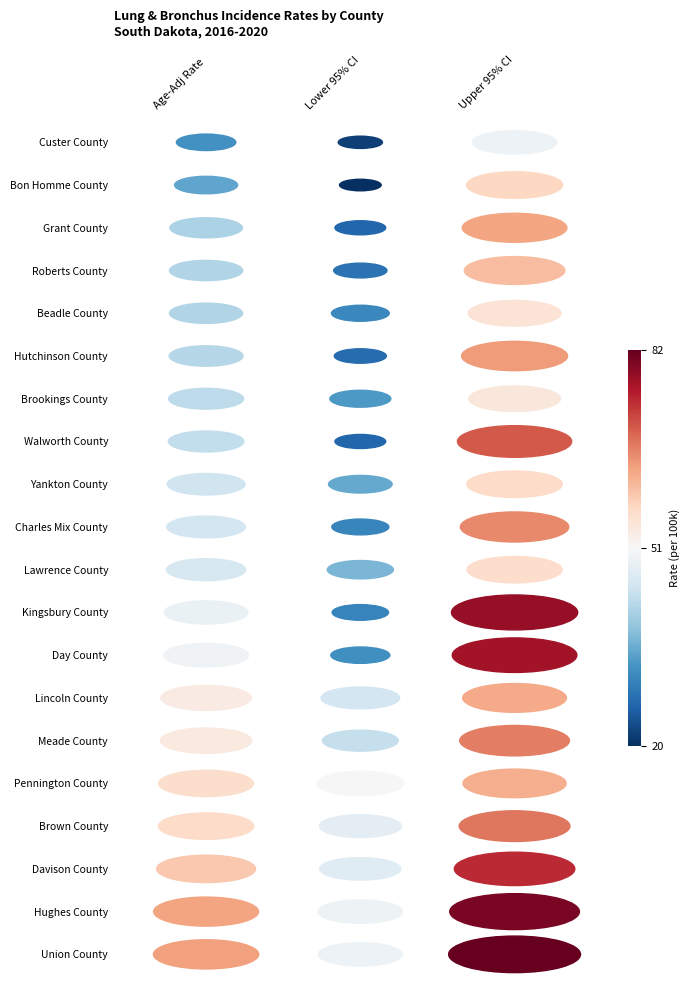

What is the spread (max minus min) of values at 2?

32.8